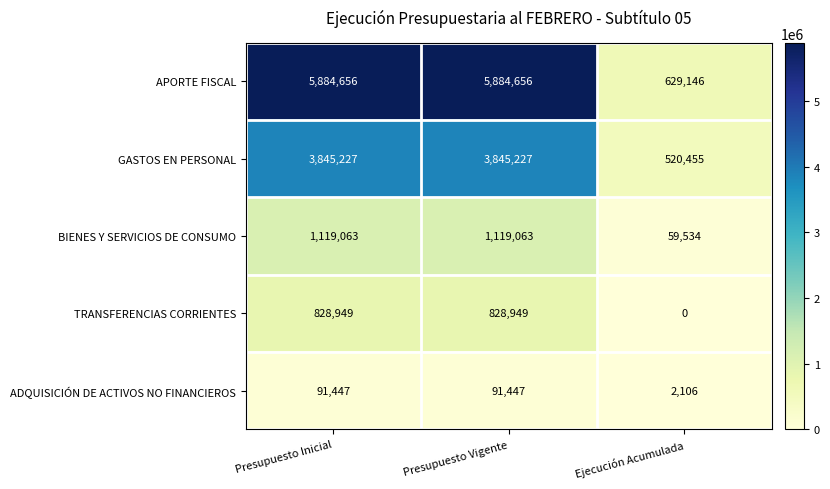

What is the spread (max minus min) of values at Presupuesto Inicial?

5793209